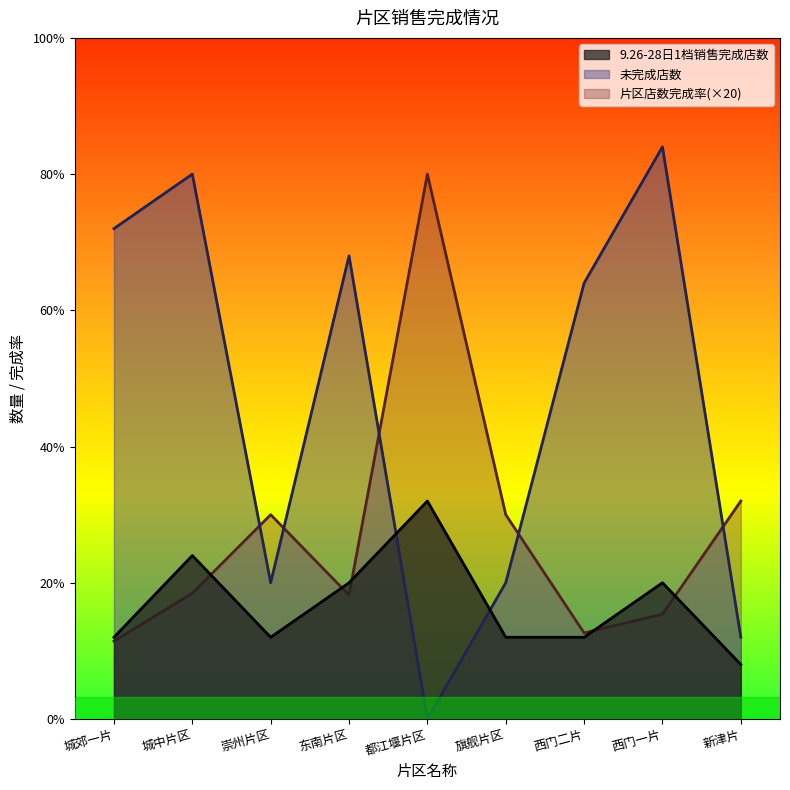

Which series ends up on top after the final intersection of 未完成店数 and 片区店数完成率?

片区店数完成率